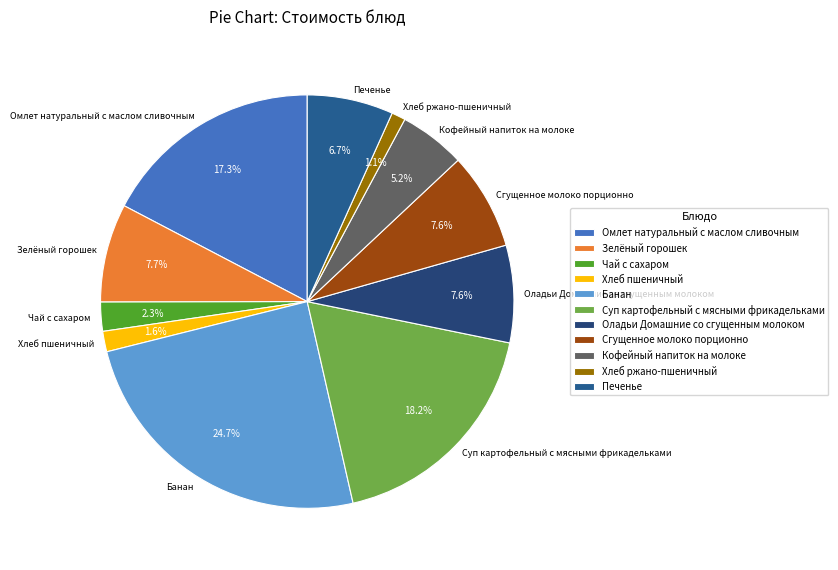

What is the total percentage of Оладьи Домашние со сгущенным молоком and Суп картофельный с мясными фрикадельками?

25.8%